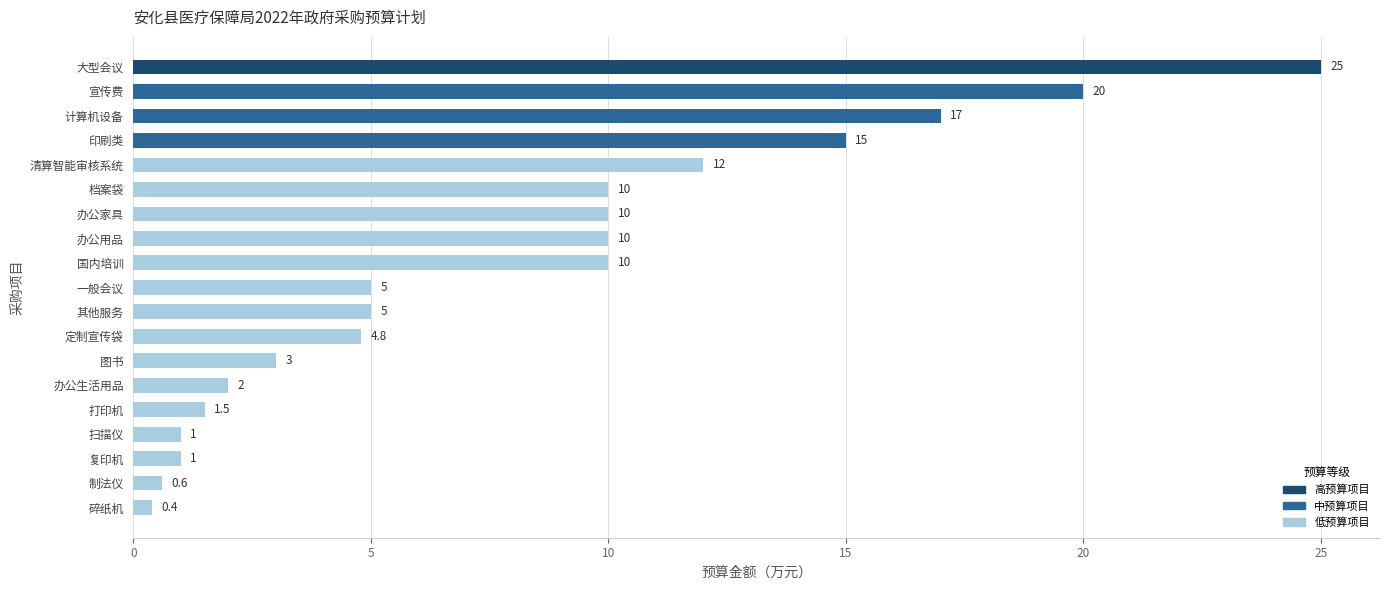

At which label is the value closest to 12?

清算智能审核系统